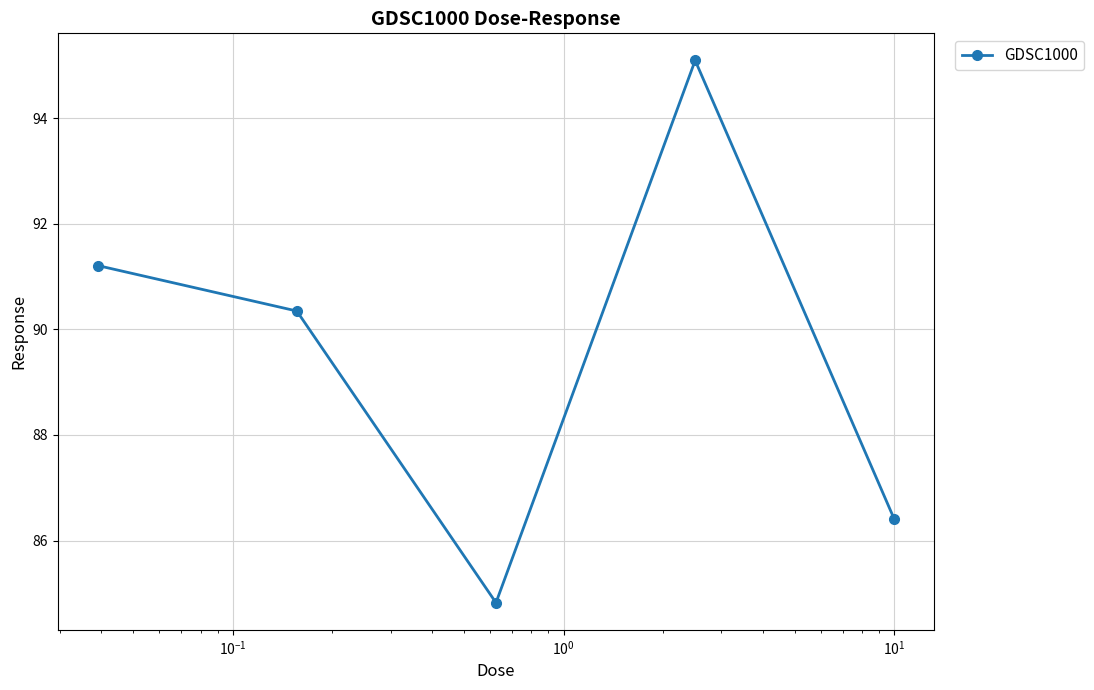

What is the maximum value shown in the chart?

95.1